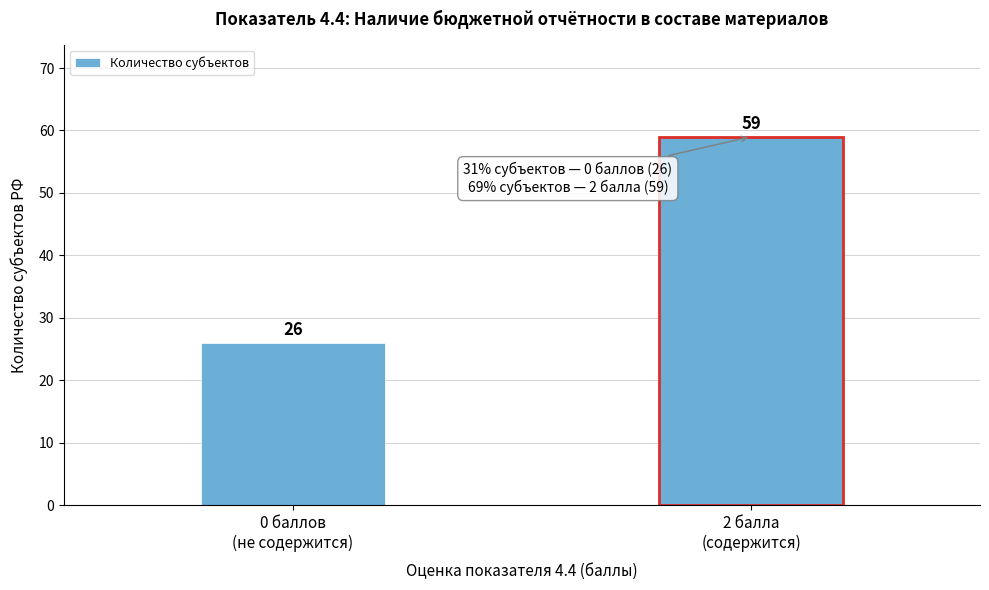

Reading left to right, what are all the values shown in this chart?

26	59